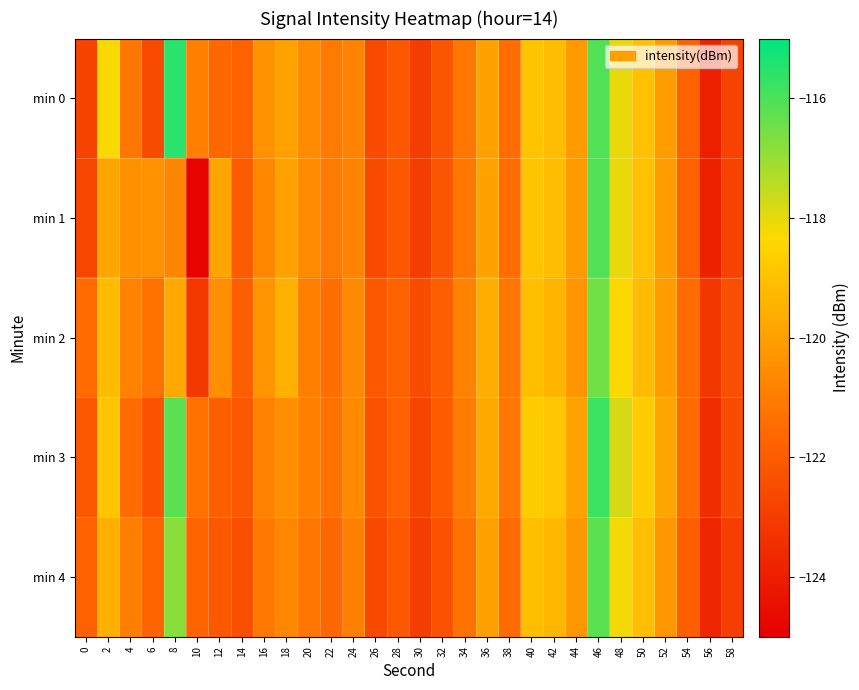

How many series are shown in this chart?

5